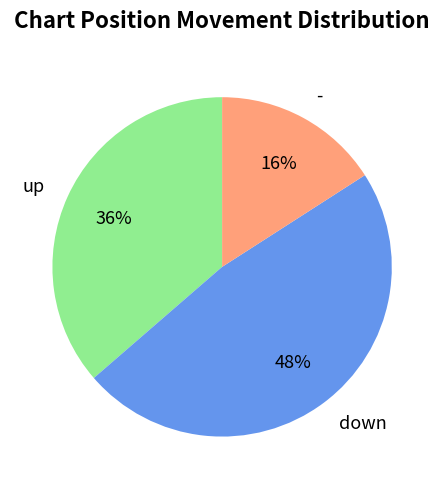

Rank the categories by value from highest to lowest.

down, up, -